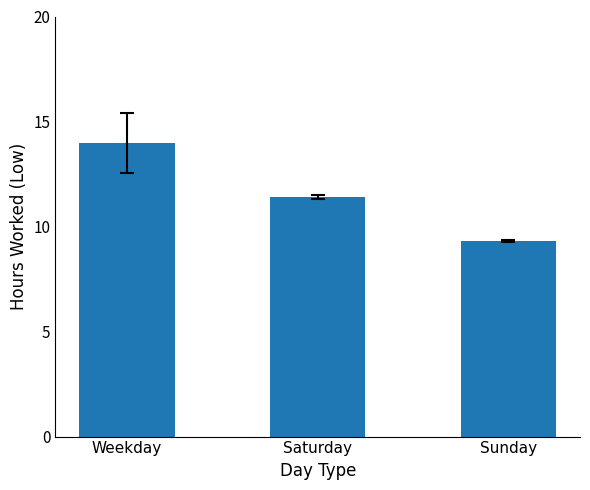

How many values are below 11?

1